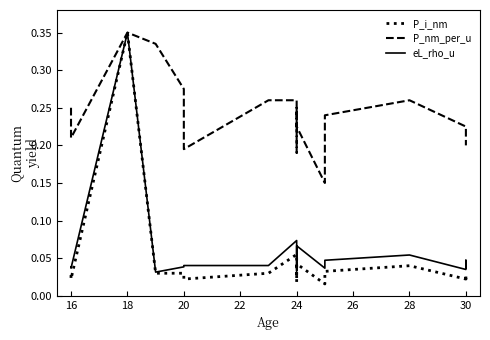

What is the maximum value for P_nm_per_u?

0.3